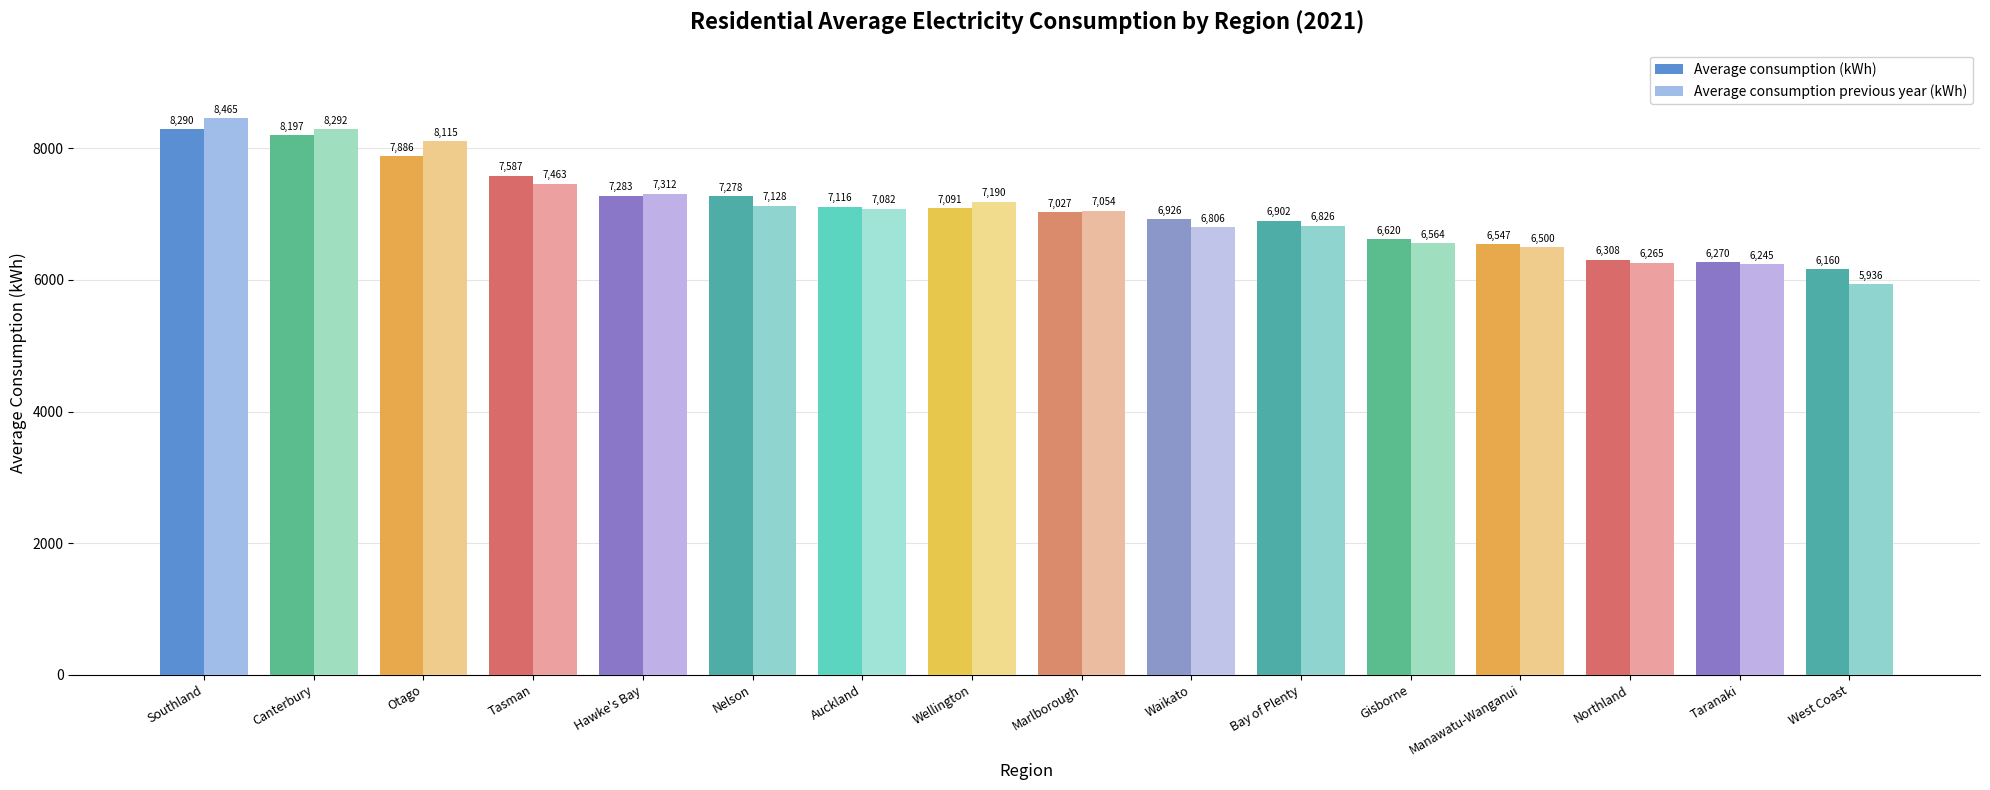

How many bars are there in each group?

2